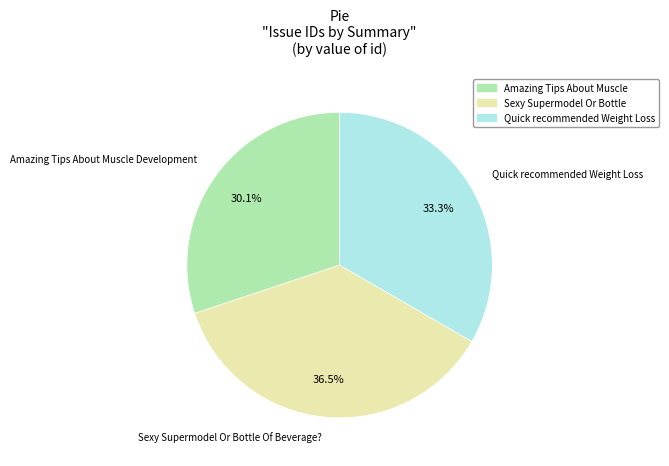

Which has a higher value, Sexy Supermodel Or Bottle or Amazing Tips About Muscle?

Sexy Supermodel Or Bottle